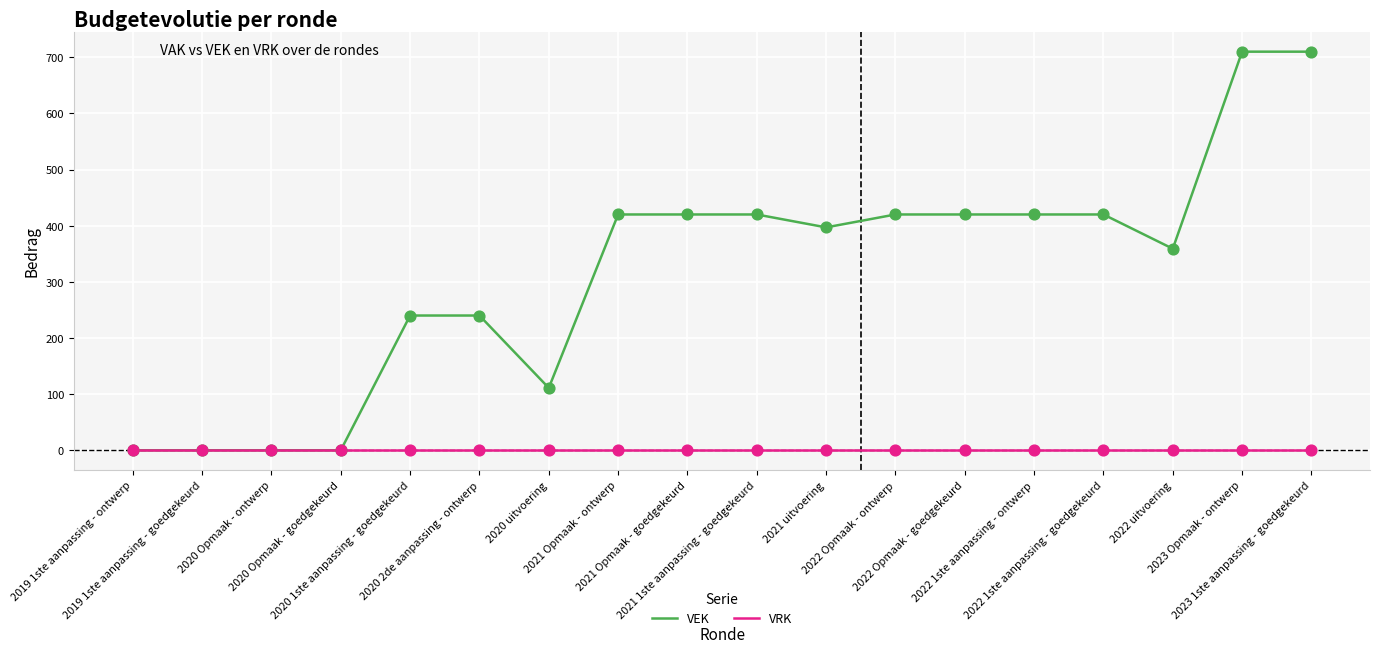

At how many categories does at least one series exceed 300?

11